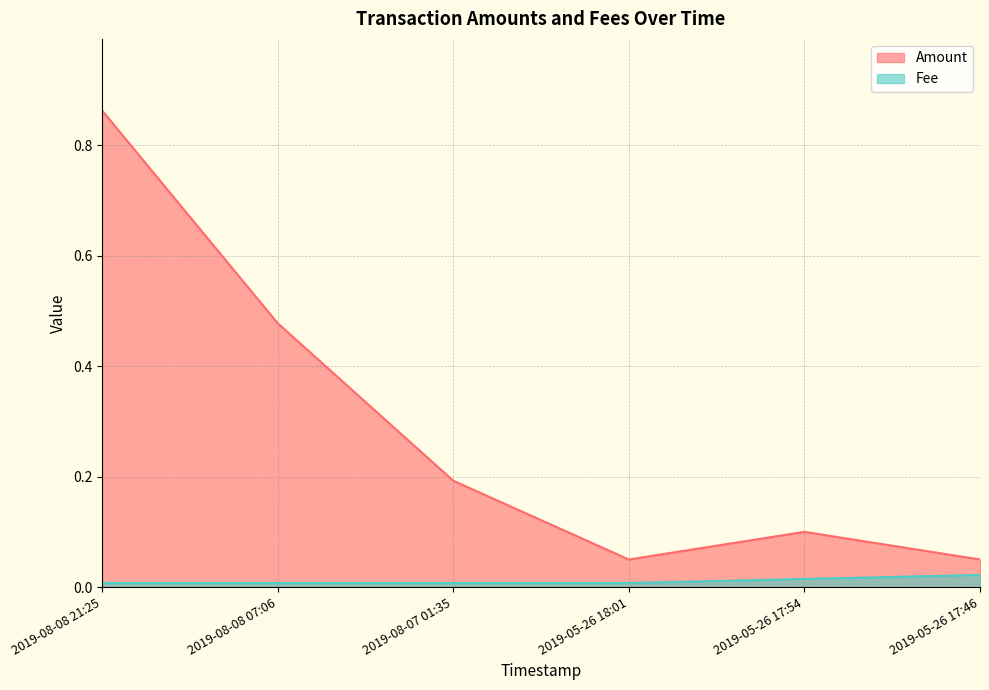

Which category has the highest value across all series?

2019-08-08 21:25